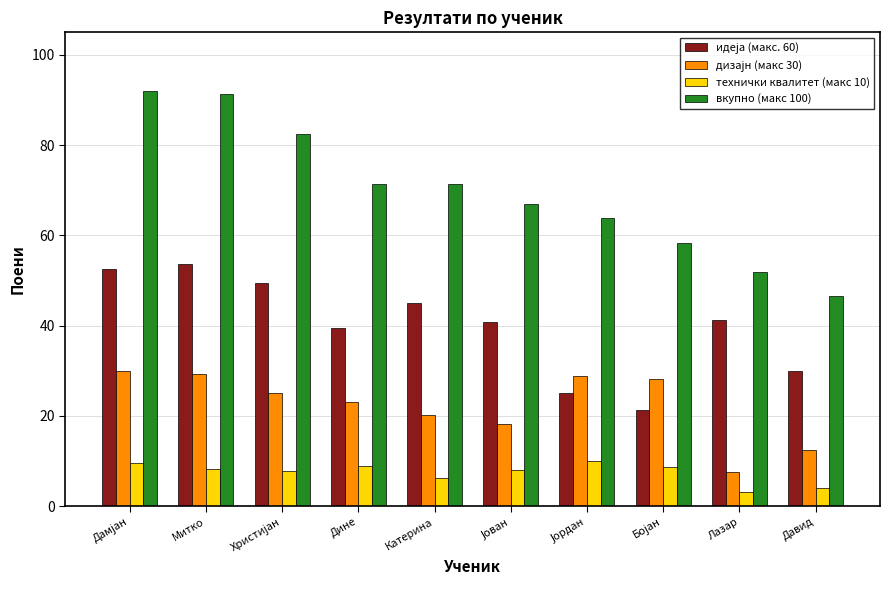

Which category has the lowest value in the вкупно (макс 100) series?

Давид